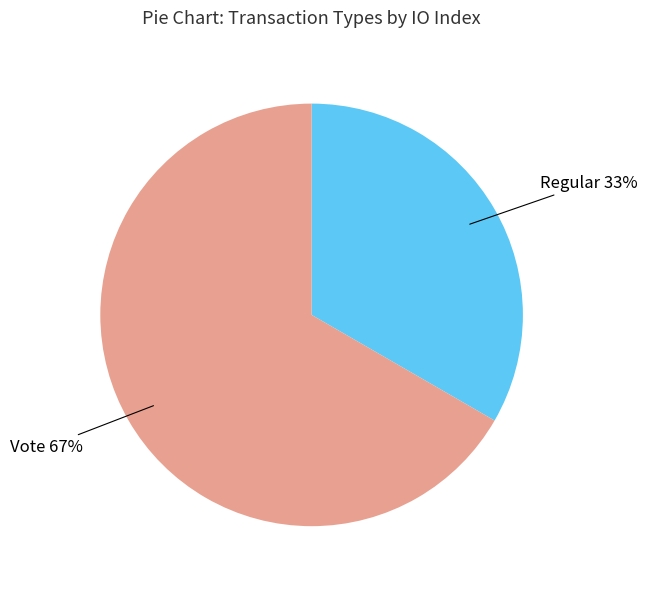

Do Vote and Regular together represent more than half of the pie?

Yes